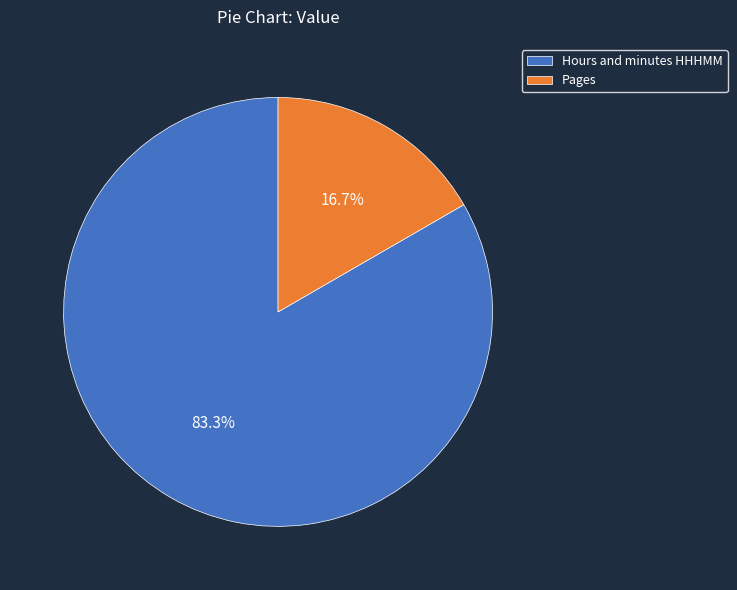

Rank the categories by value from highest to lowest.

Hours and minutes HHHMM, Pages